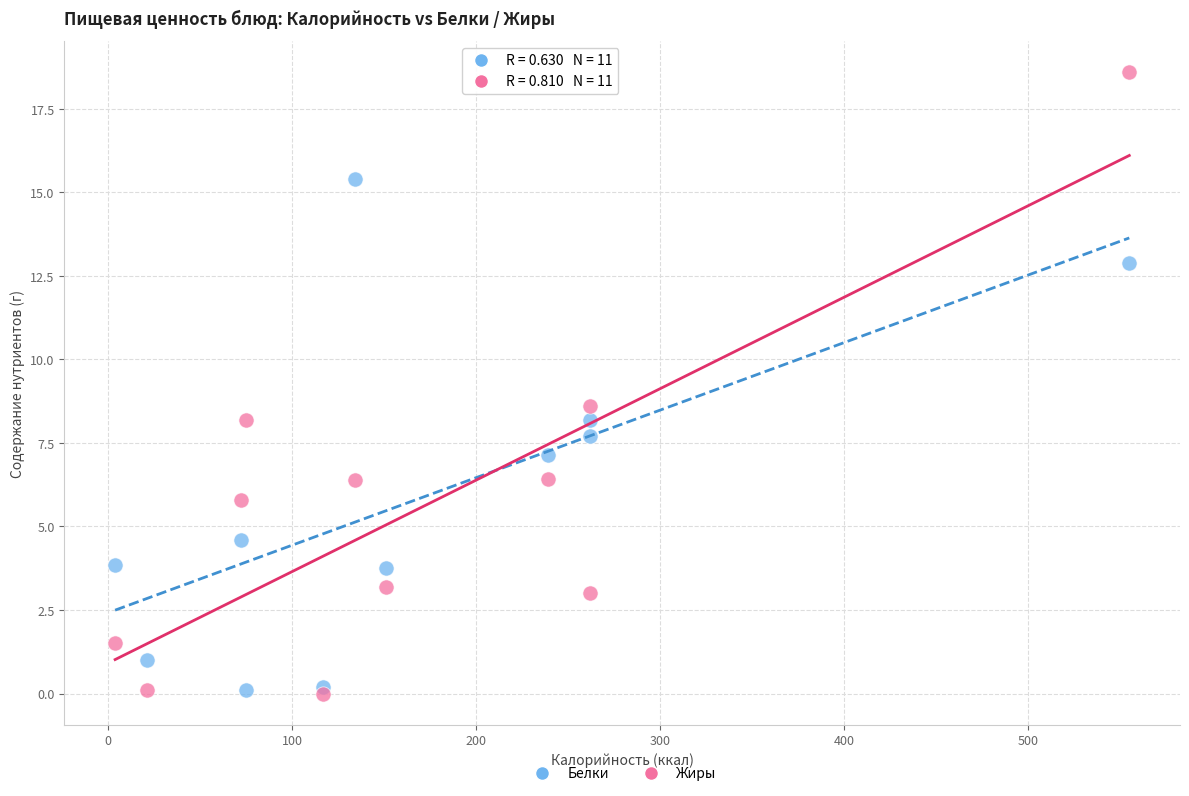

Across all series, what Y value is closest to 9?

8.6